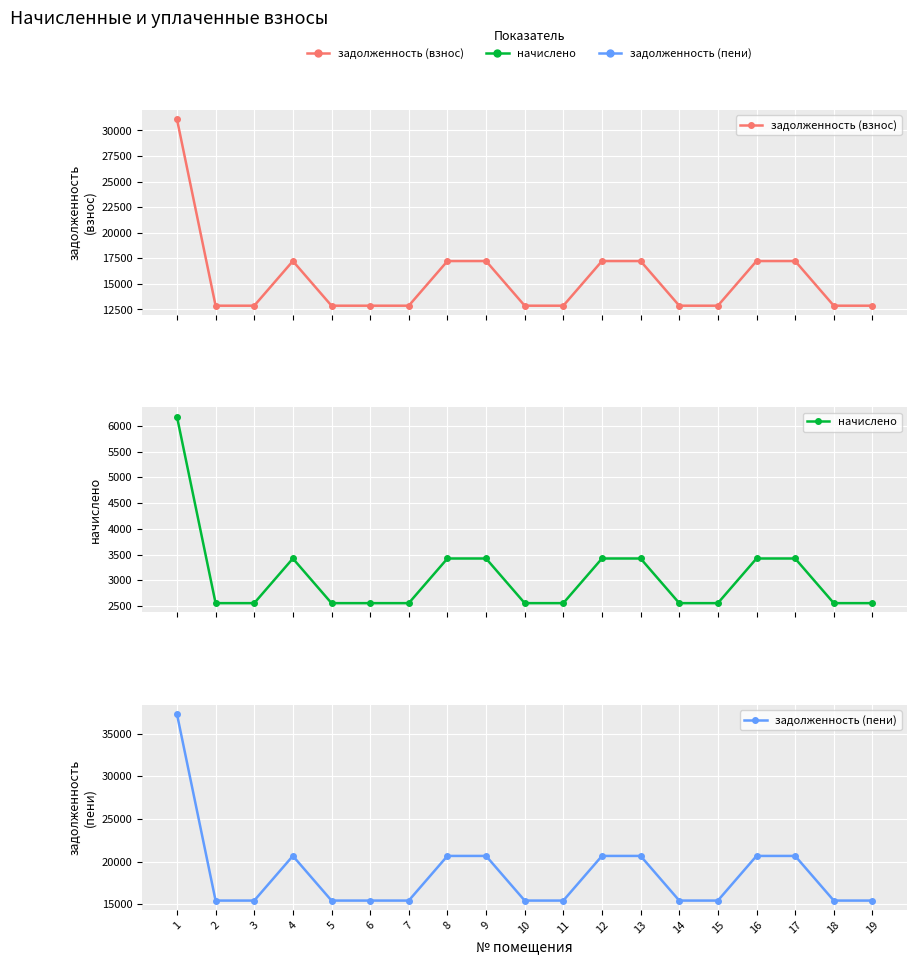

True or false: задолженность (взнос) and задолженность (пени) intersect in this chart.

False